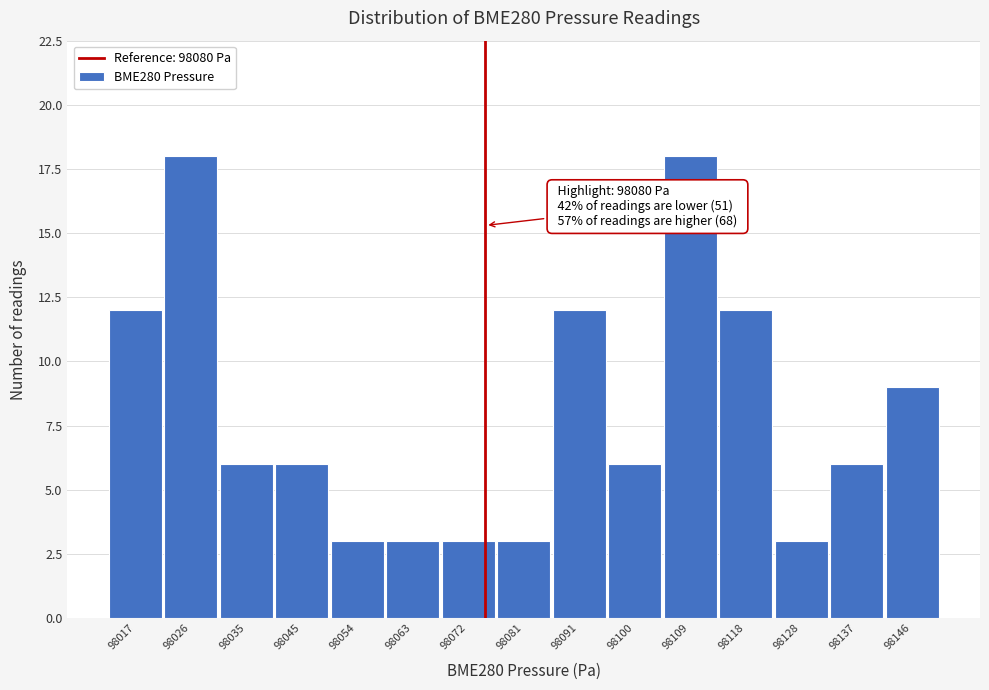

Reading left to right, what are all the values shown in this chart?

98017=12	98026=18	98035=6	98045=6	98054=3	98063=3	98072=3	98081=3	98091=12	98100=6	98109=18	98118=12	98128=3	98137=6	98146=9